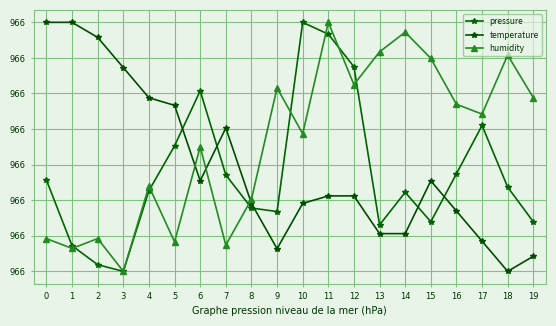

True or false: humidity has a value of 136898.9 at 16.

False